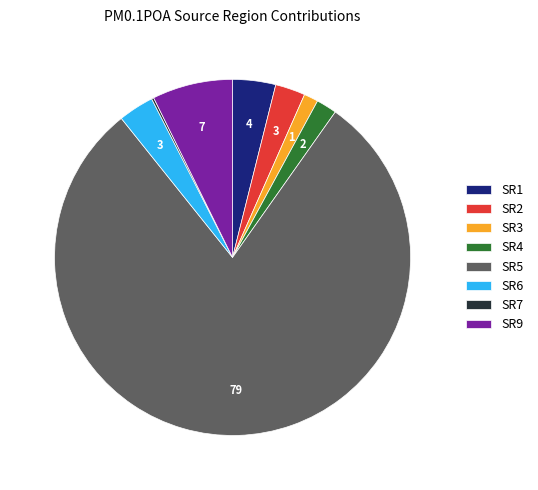

Is SR5 the majority of the pie?

Yes